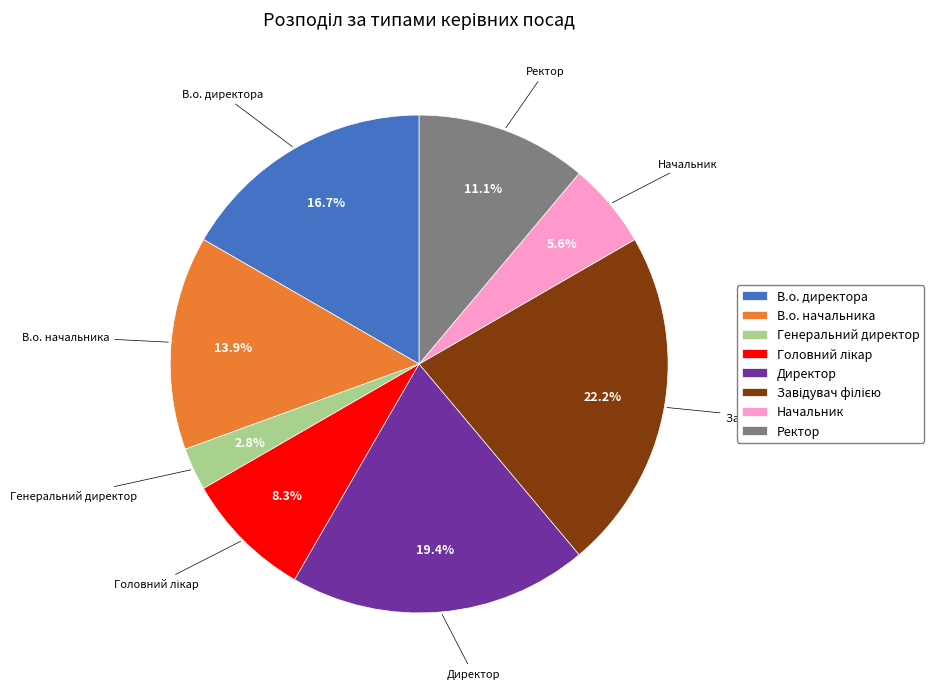

What portion of the pie excludes Ректор?

88.9%